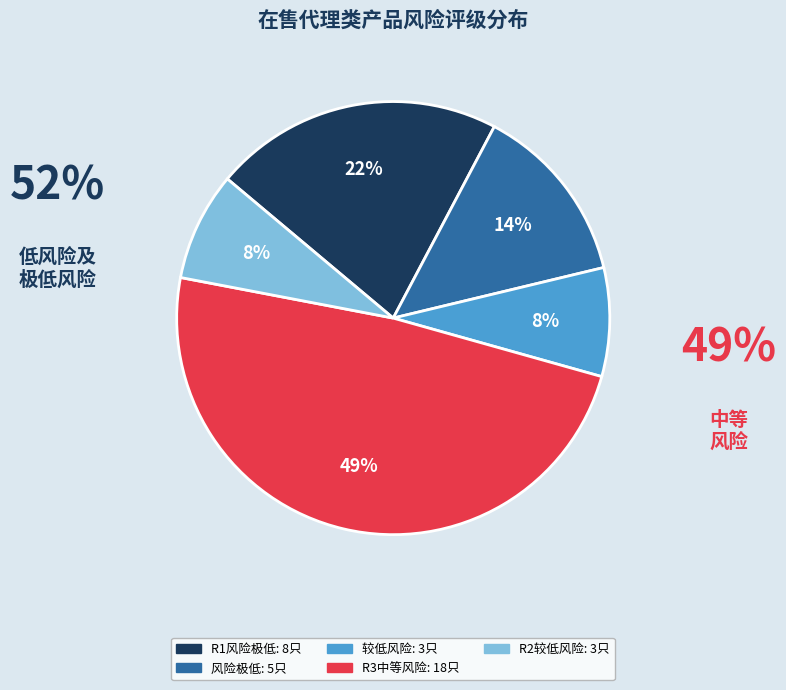

To the nearest percent, what is the average slice percentage?

20%